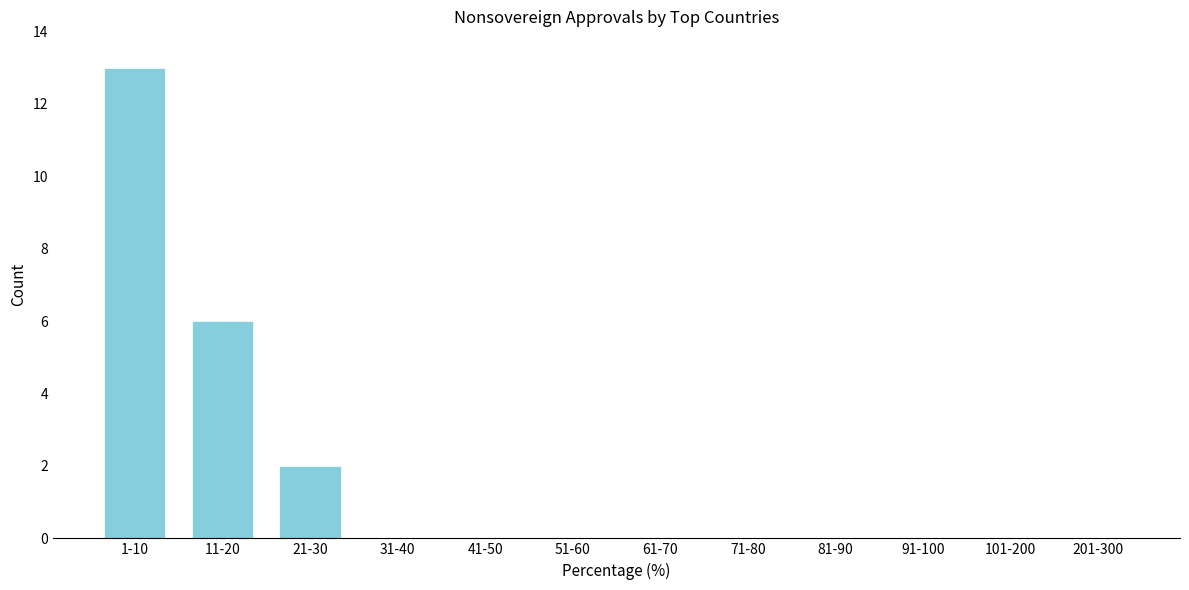

Reading left to right, what are all the values shown in this chart?

1-10=13	11-20=6	21-30=2	31-40=0	41-50=0	51-60=0	61-70=0	71-80=0	81-90=0	91-100=0	101-200=0	201-300=0